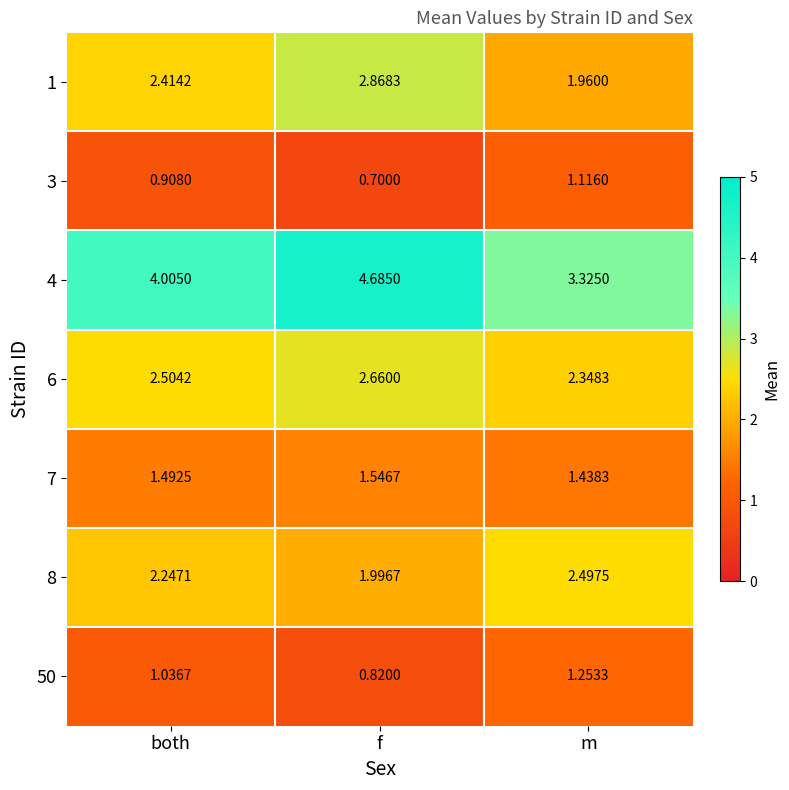

Which series changed the most between both and f?

4